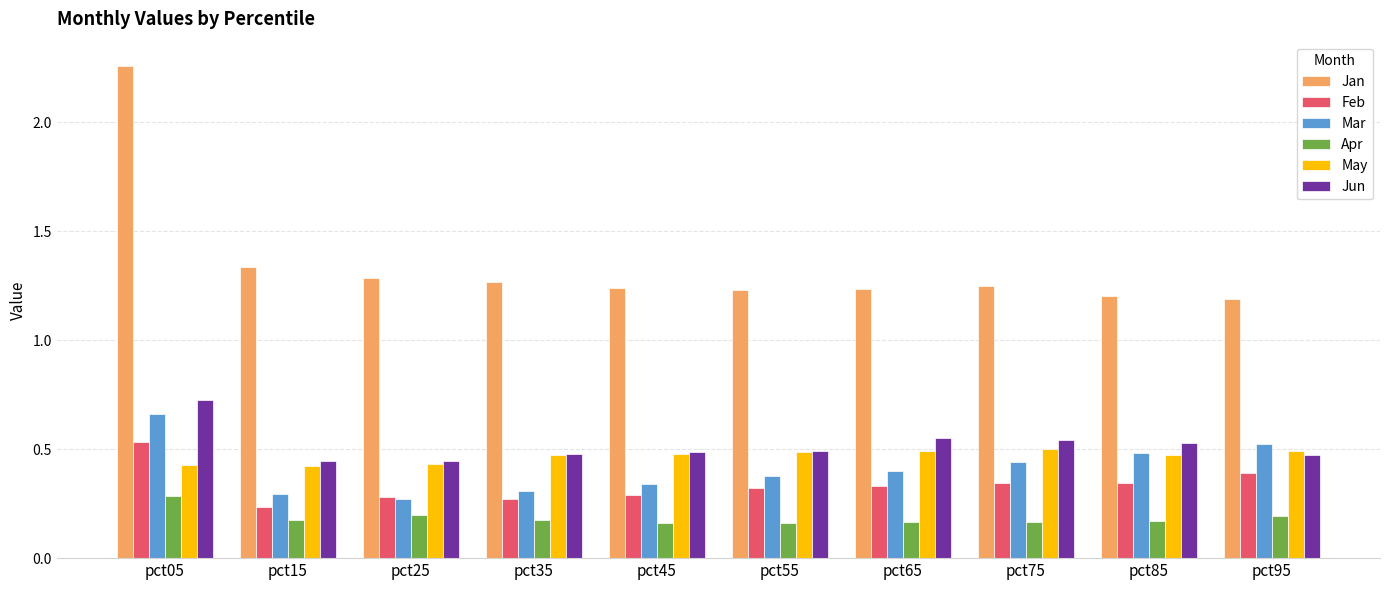

How many groups of bars are there?

10